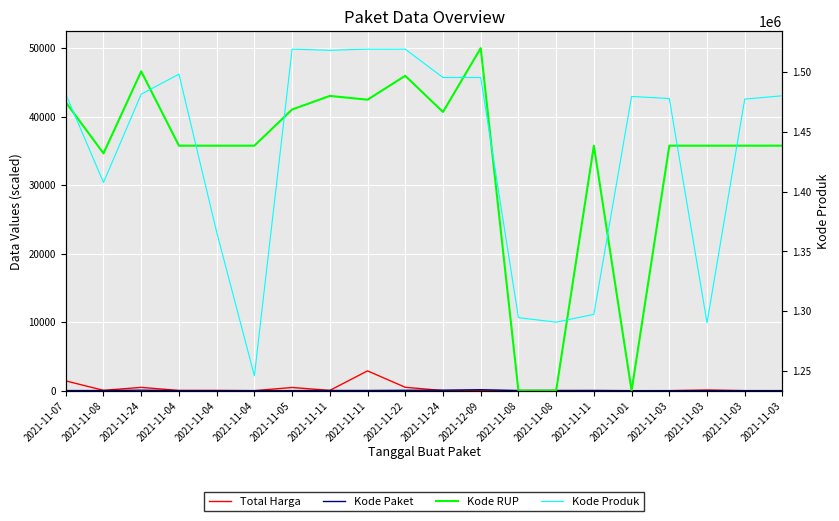

The Kode Produk series shows 1245647.0 at 2021-11-04. True or false?

True